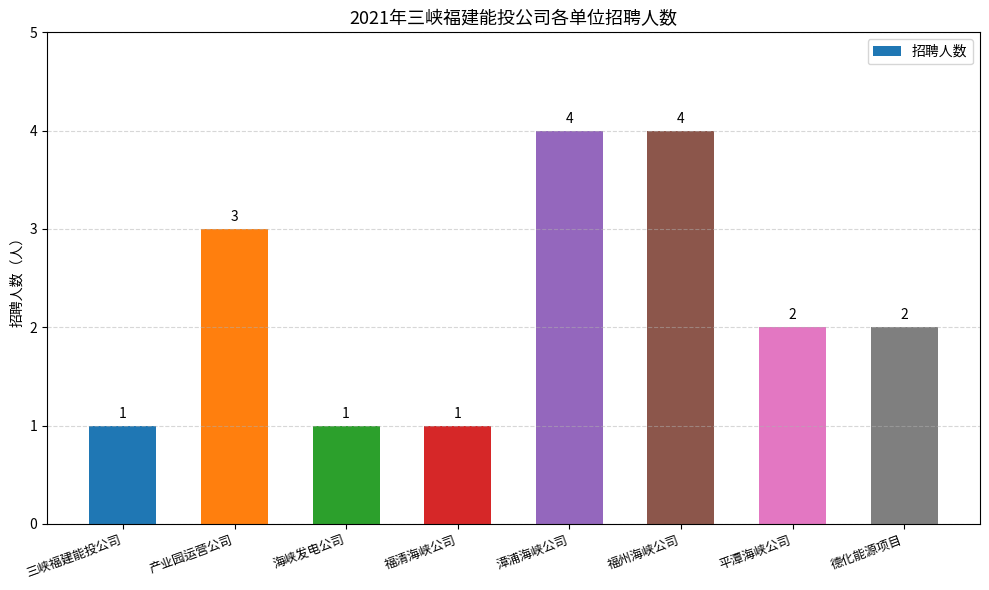

At which label does the data first exceed 2?

产业园运营公司